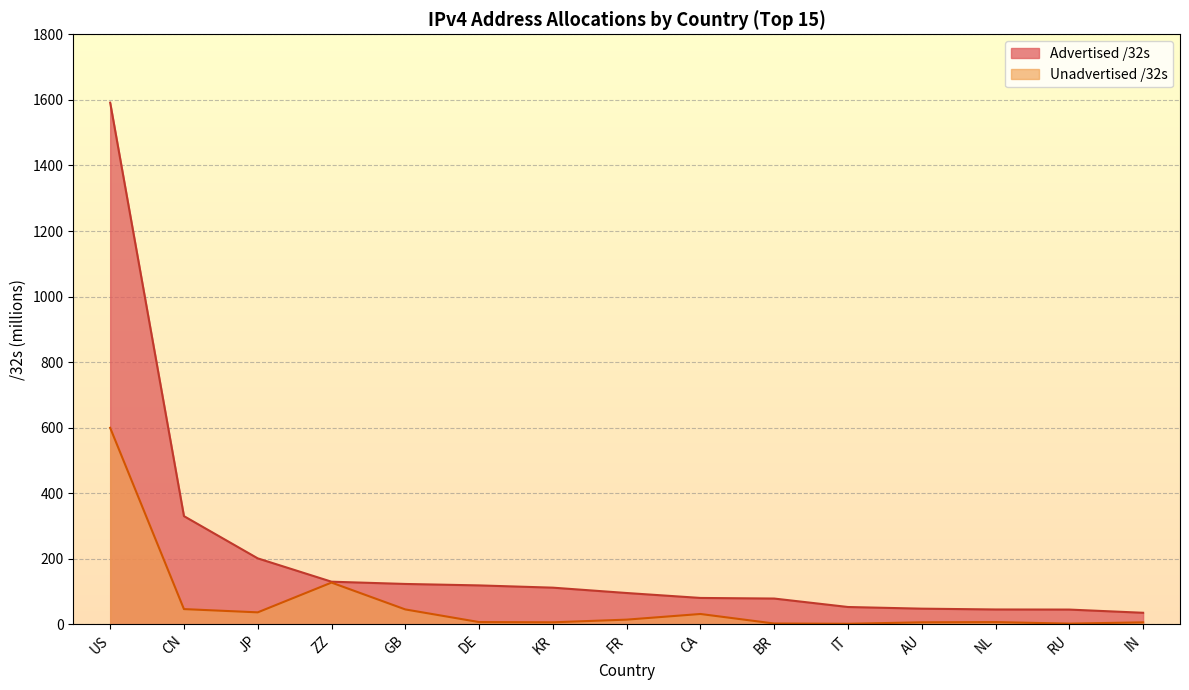

Reading left to right, what are all the values shown in this chart?

Advertised /32s: 1591.5	330.5	201.6	130.5	123.6	119.2	112.3	96.0	80.9	79.1	53.3	48.2	45.7	45.4	35.7
Unadvertised /32s: 599.8	46.9	37.0	127.7	45.9	7.3	6.6	14.7	32.0	2.9	2.1	6.6	7.2	2.6	6.5